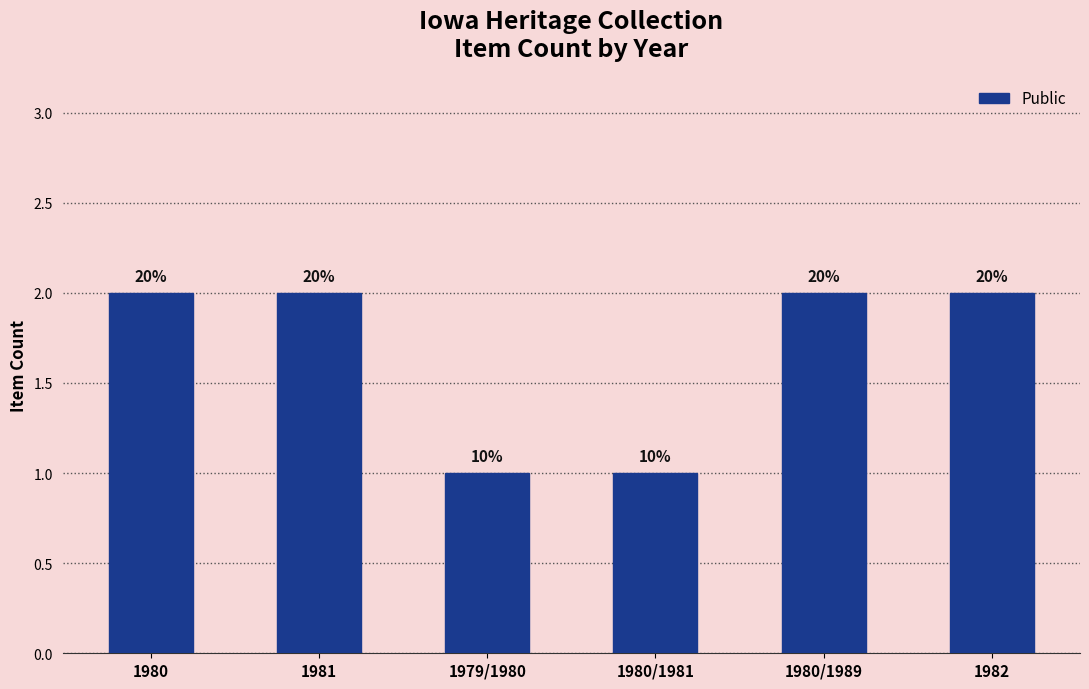

List the labels in order of value, smallest first.

1979/1980, 1980/1981, 1980, 1981, 1980/1989, 1982